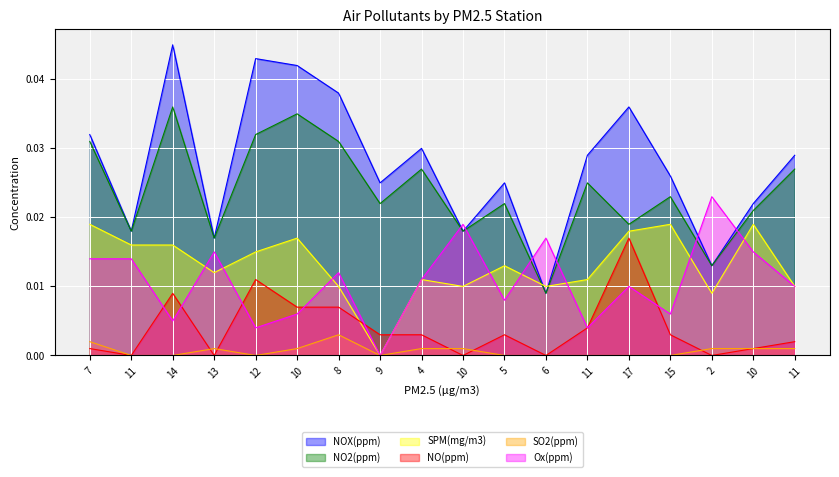

How many lines are shown in the chart?

6